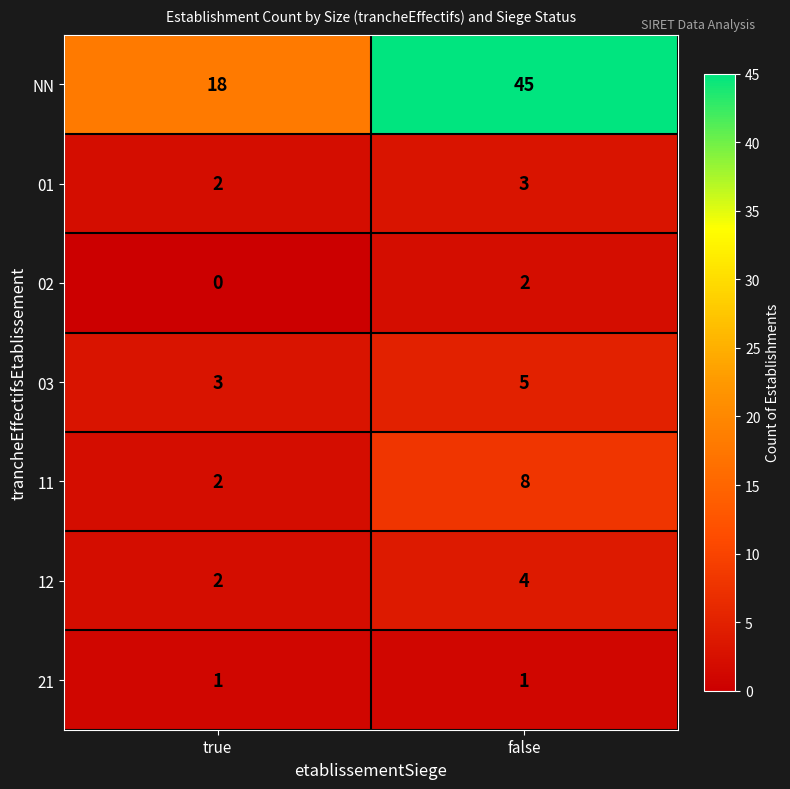

What is the maximum value shown in the chart?

45